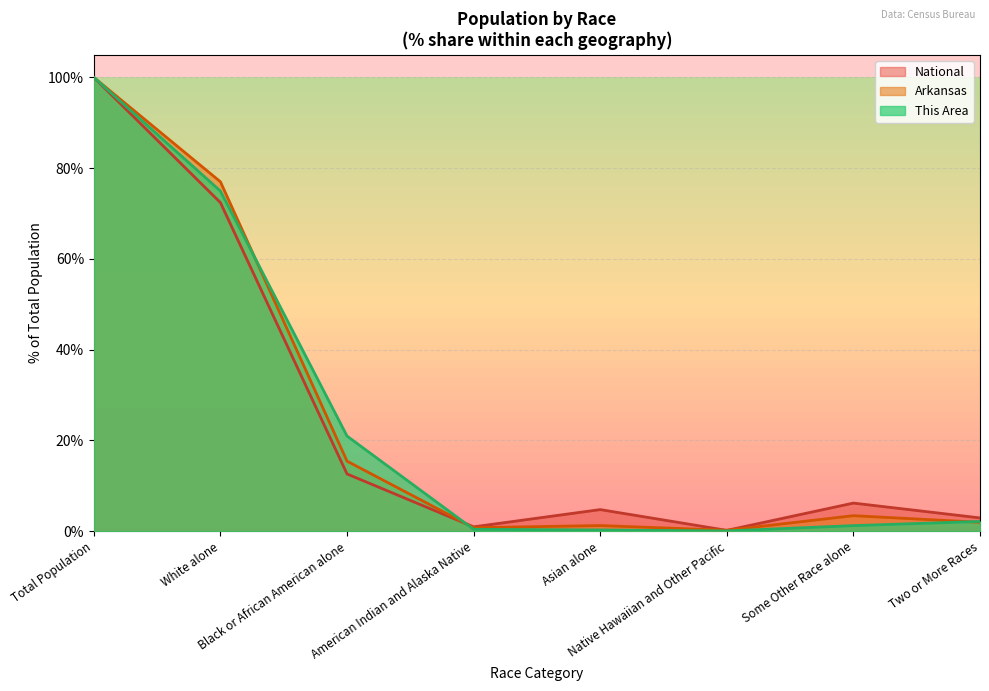

Does the chart display data point markers on the line(s)?

No